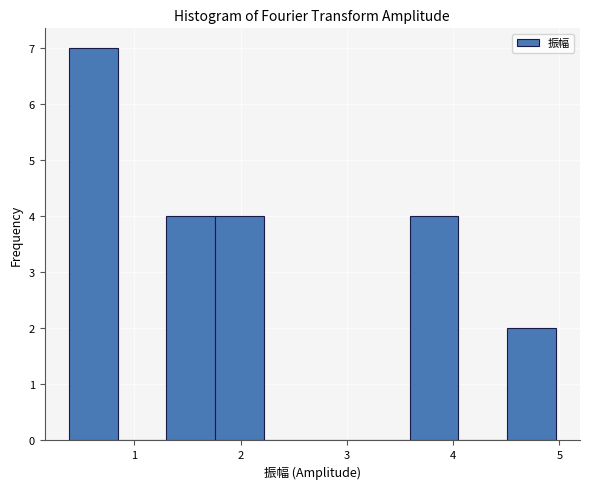

Over which range of the x-axis is the bar tallest?

0.4 to 0.8